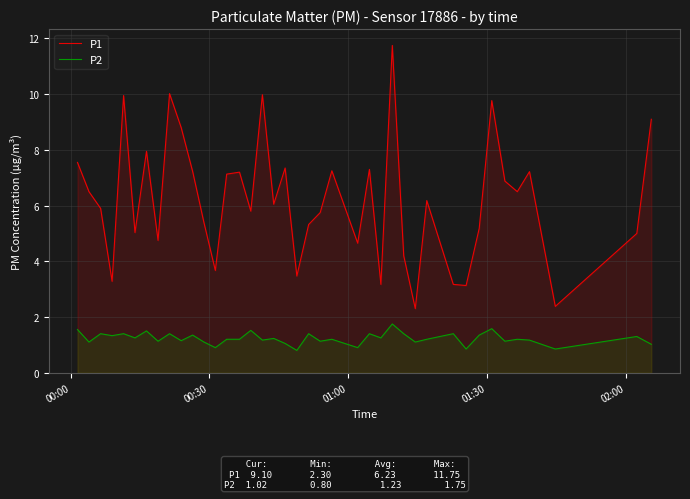

Which series has the widest spread of values?

P1